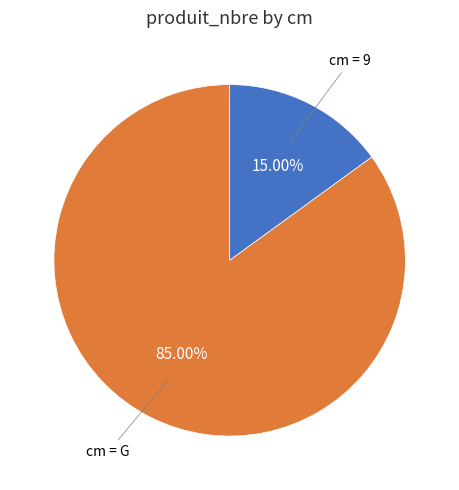

Is there a majority slice in this chart?

Yes